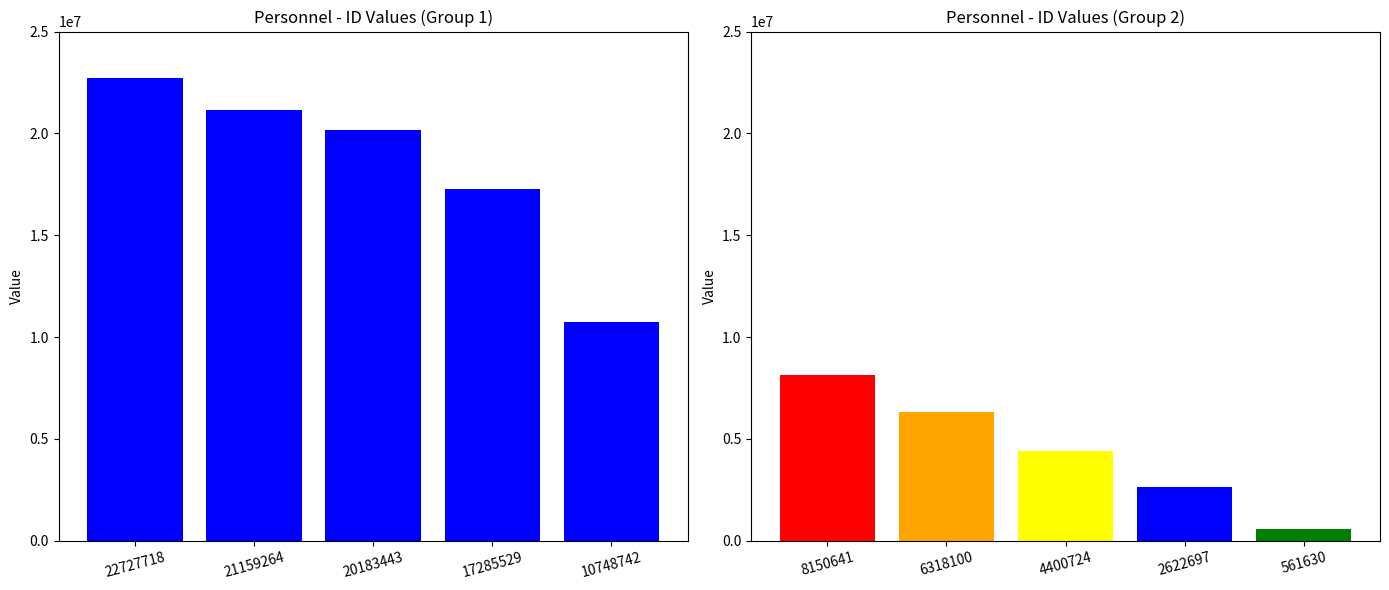

At which label is col_0 (group 1) closest to 16738230?

17285529